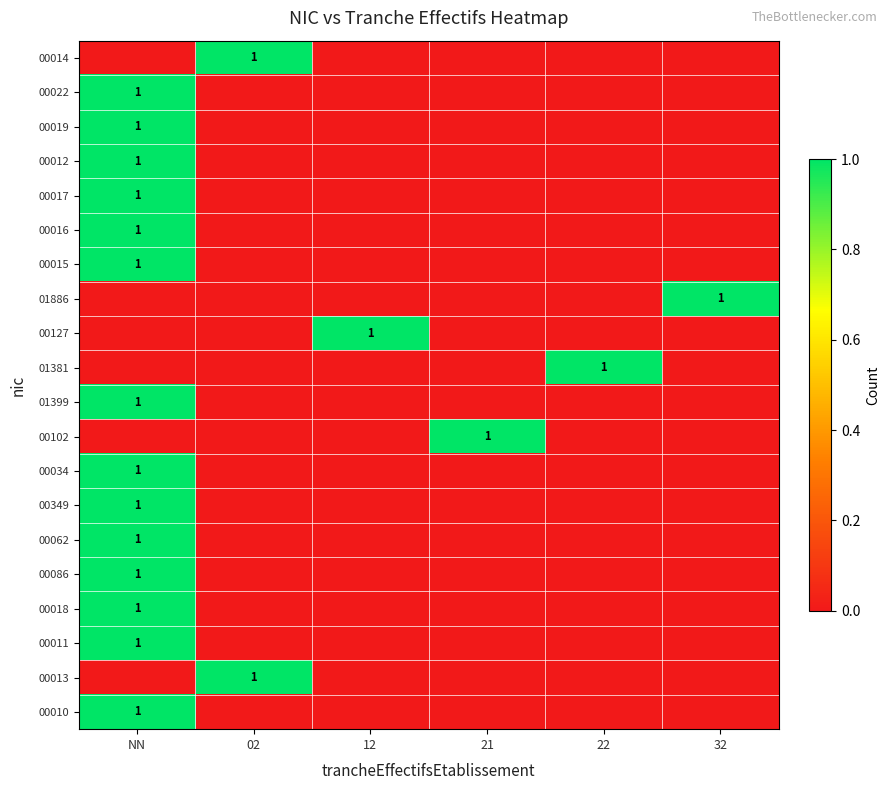

Where is 00022 nearest to the value 0?

02